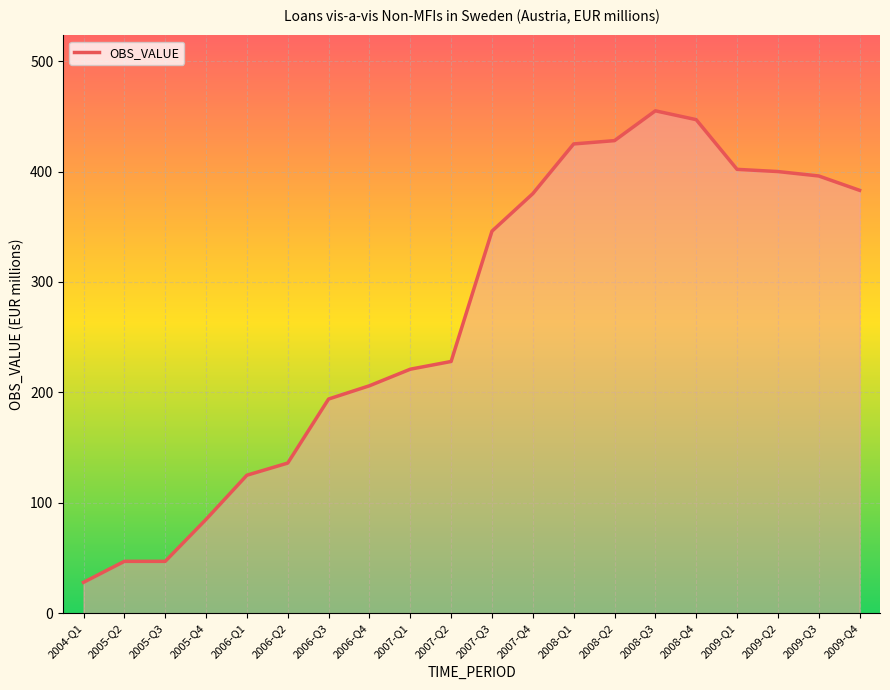

At which category does the chart reach its minimum across all series?

2004-Q1